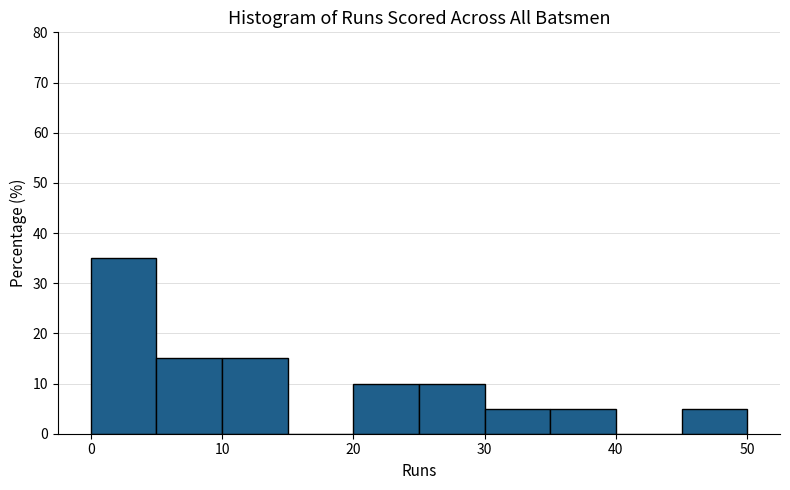

Reading left to right, transcribe this chart: for each bar, give the range it covers on the x-axis and its height. The values are not printed on the chart, so give them approximately, as read against the axis.

0 to 5: 35
5 to 10: 15
10 to 15: 15
15 to 20: 0
20 to 25: 10
25 to 30: 10
30 to 35: 5
35 to 40: 5
40 to 45: 0
45 to 50: 5